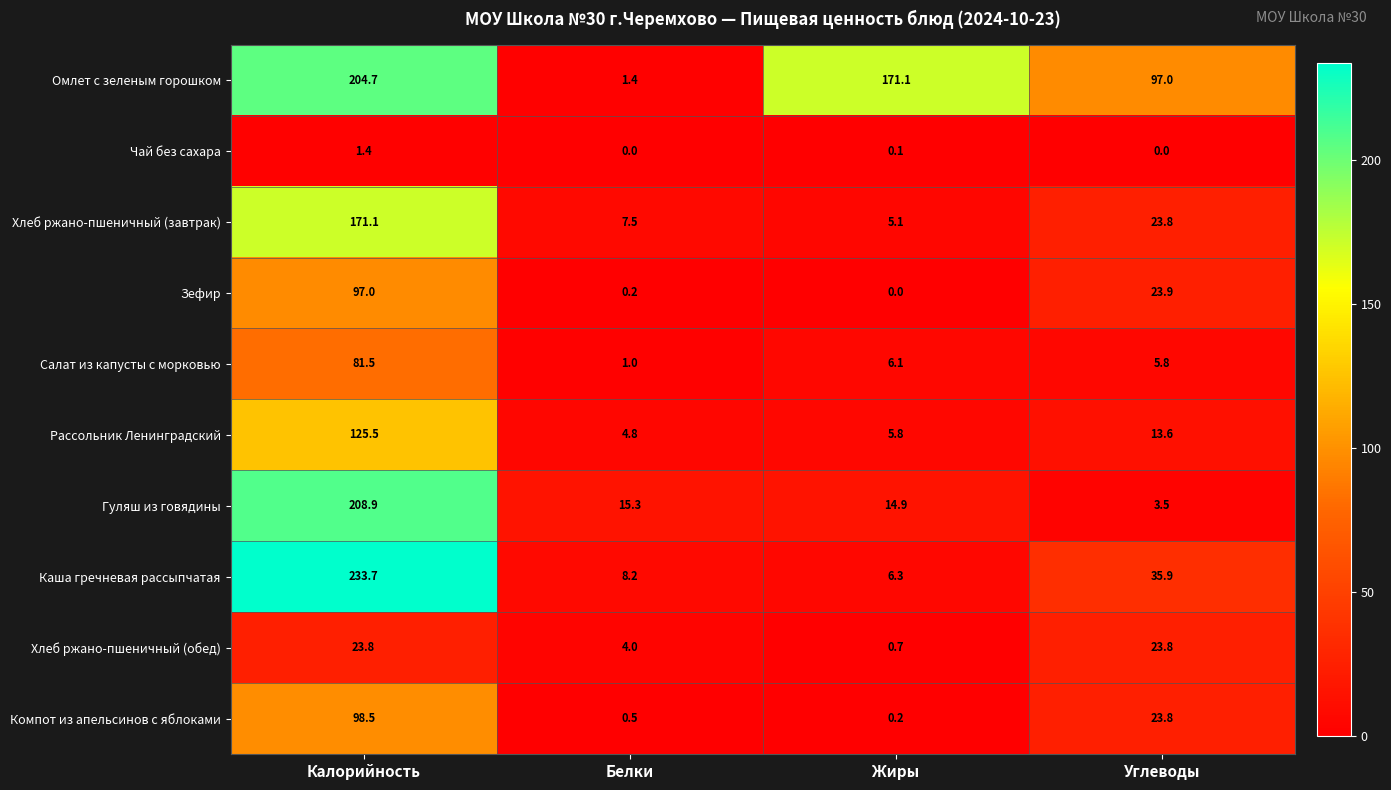

The Чай без сахара series shows -0.9 at Белки. True or false?

False